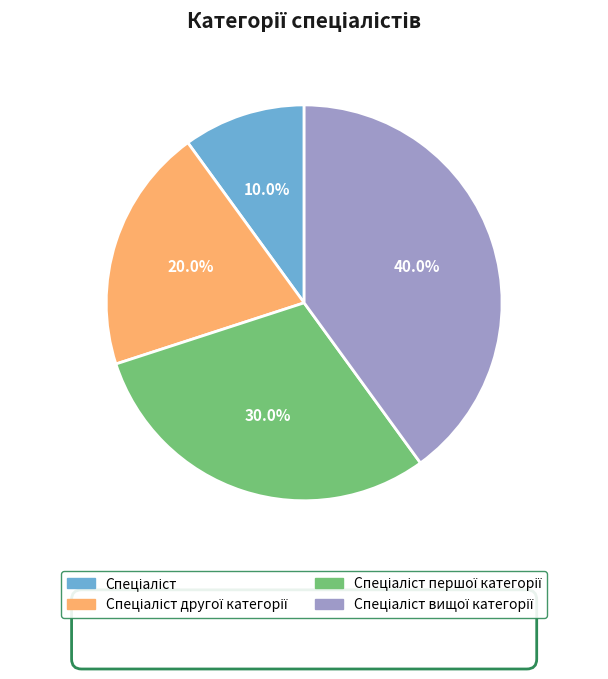

Is there any slice that represents more than half of the pie?

No